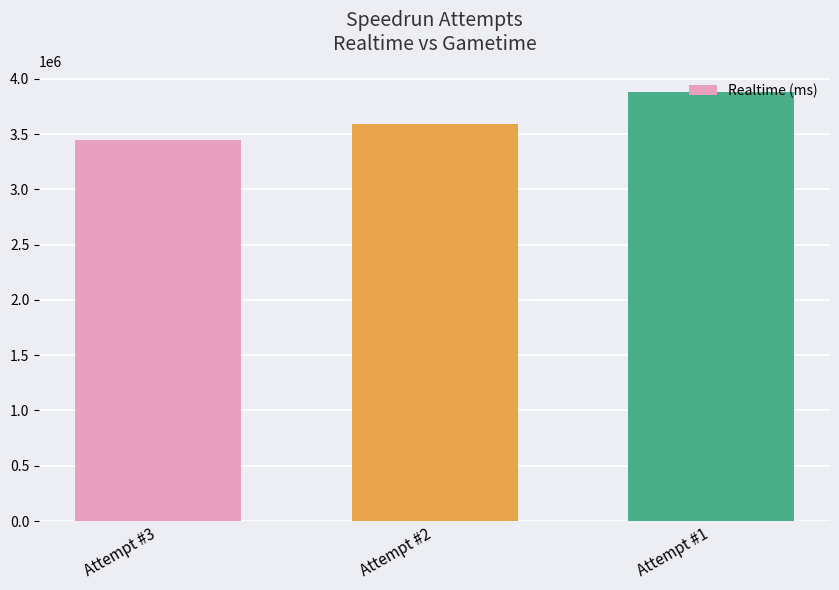

At which label is the value closest to 3662849?

Attempt #2